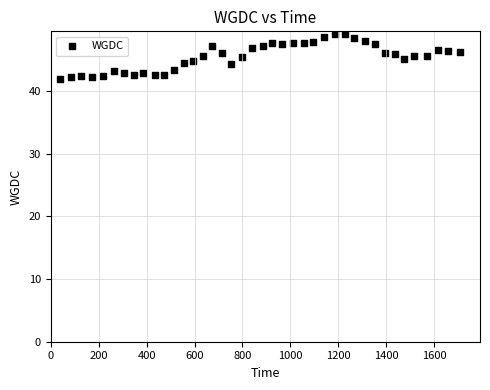

What is the range of Y values (max minus min)?

7.2